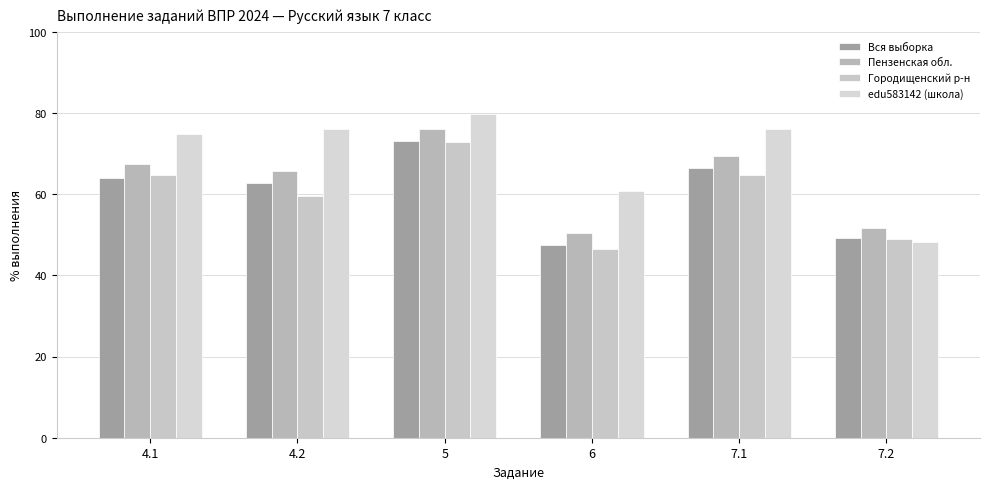

Which label corresponds to the smallest value in the chart?

6